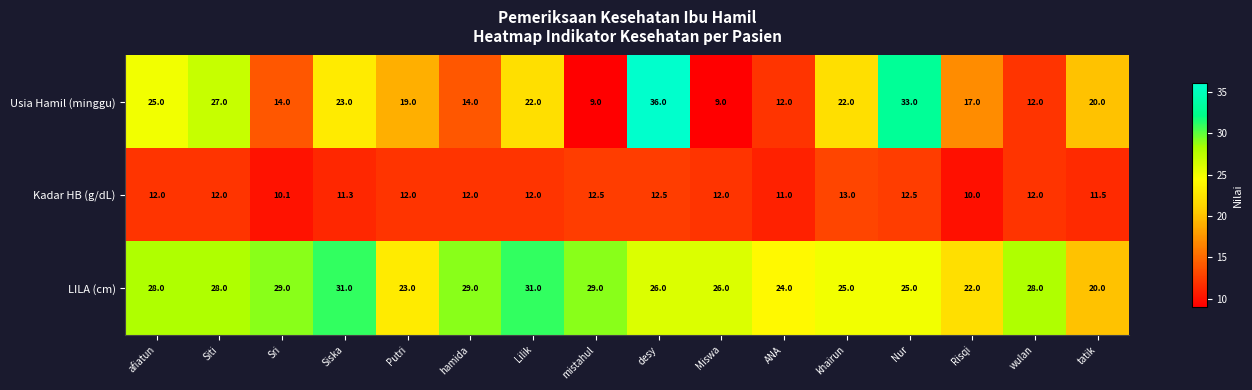

Is it true that Usia Hamil (minggu) equals 24.8 at desy?

False